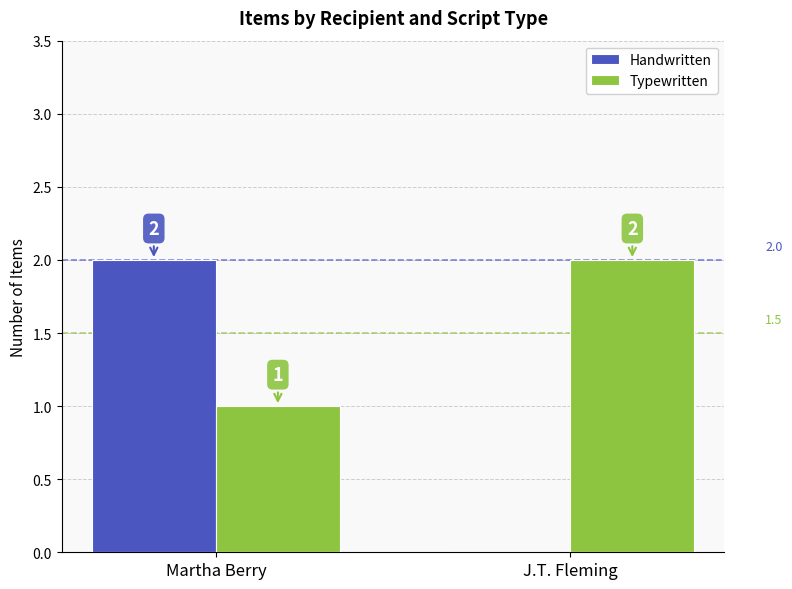

Which series has the largest total across all categories?

Typewritten